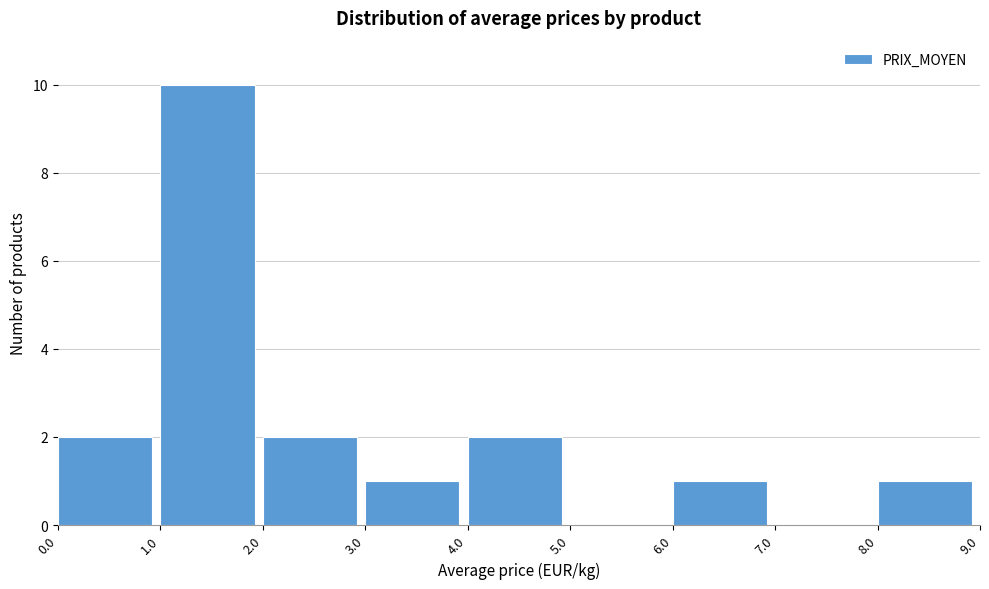

Reading left to right, transcribe this chart: for each bar, give the range it covers on the x-axis and its height. The values are not printed on the chart, so give them approximately, as read against the axis.

0.0 to 1.0: 2
1.0 to 2.0: 10
2.0 to 3.0: 2
3.0 to 4.0: 1
4.0 to 5.0: 2
5.0 to 6.0: 0
6.0 to 7.0: 1
7.0 to 8.0: 0
8.0 to 9.0: 1